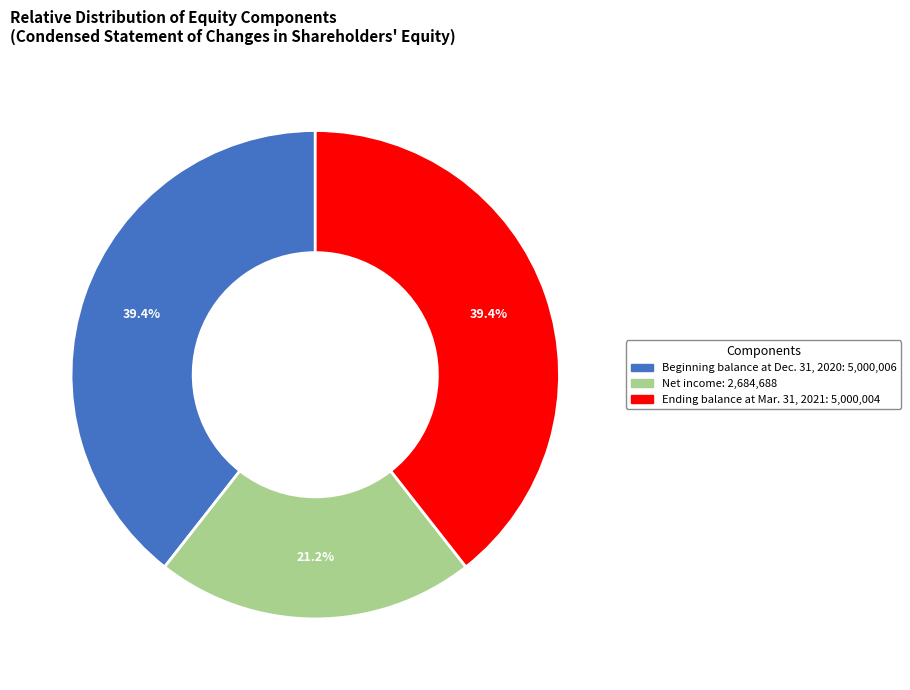

How many slices are in this pie chart?

3